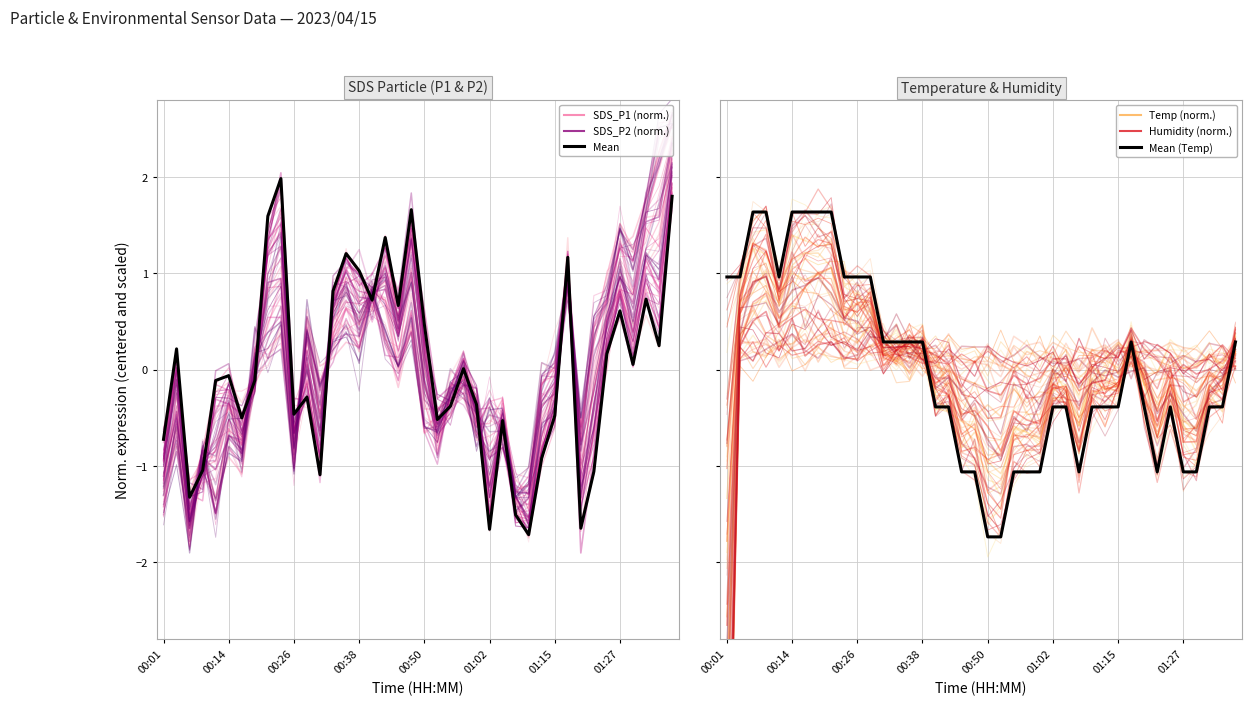

Is it true that SDS_P2 equals -0.0 at 00:19?

False